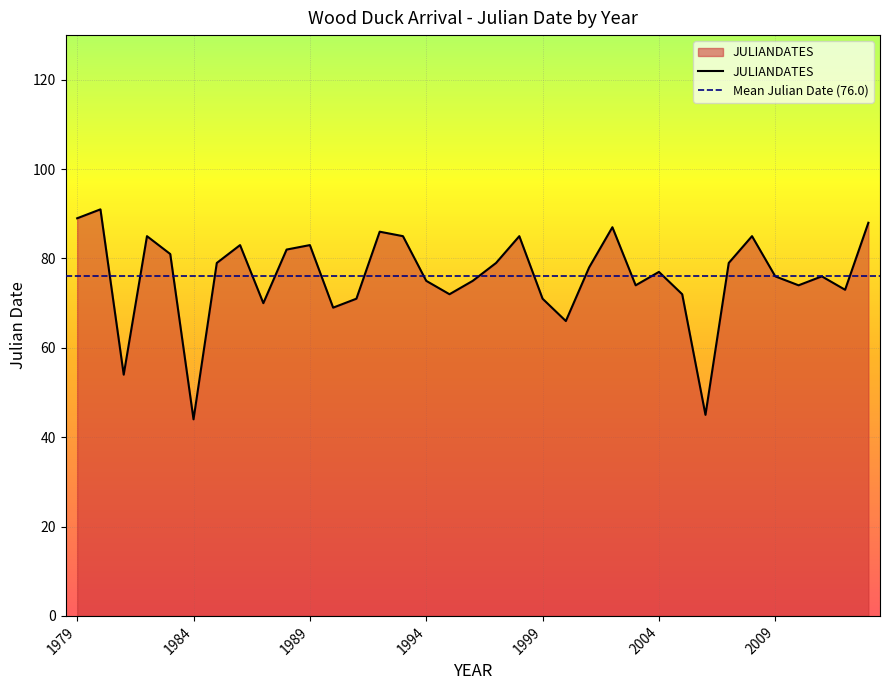

What is the value of the 17th point from the left?

72